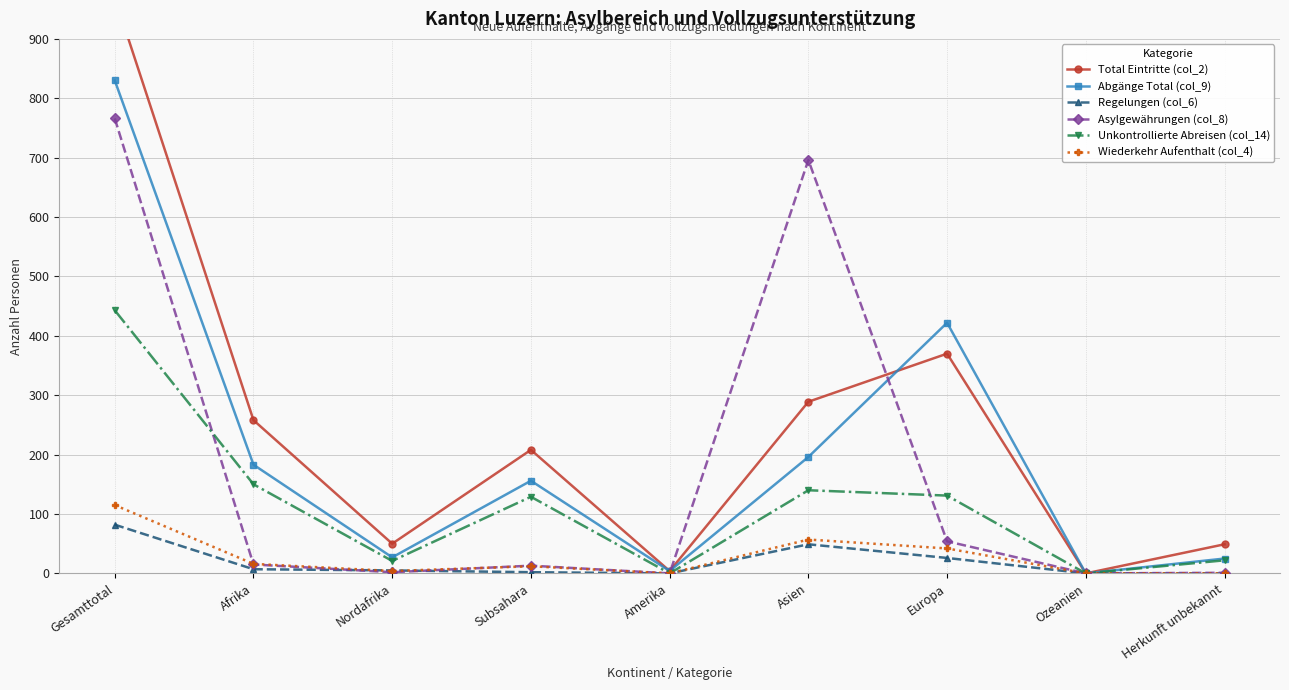

The Asylgewährungen (col_8) series shows 85 at Europa. True or false?

False